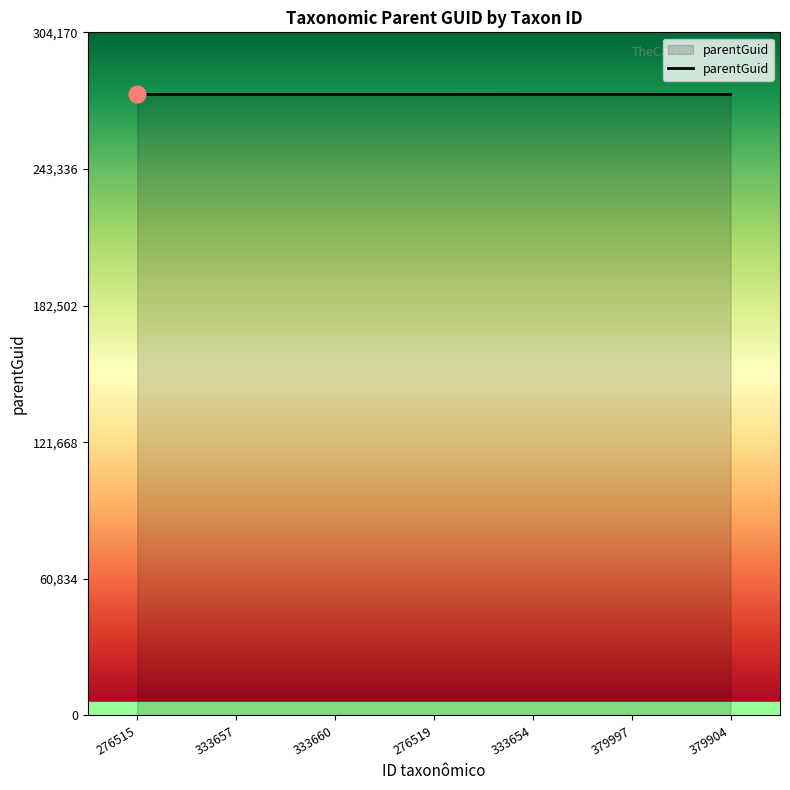

How many values are between 276511 and 276519?

7